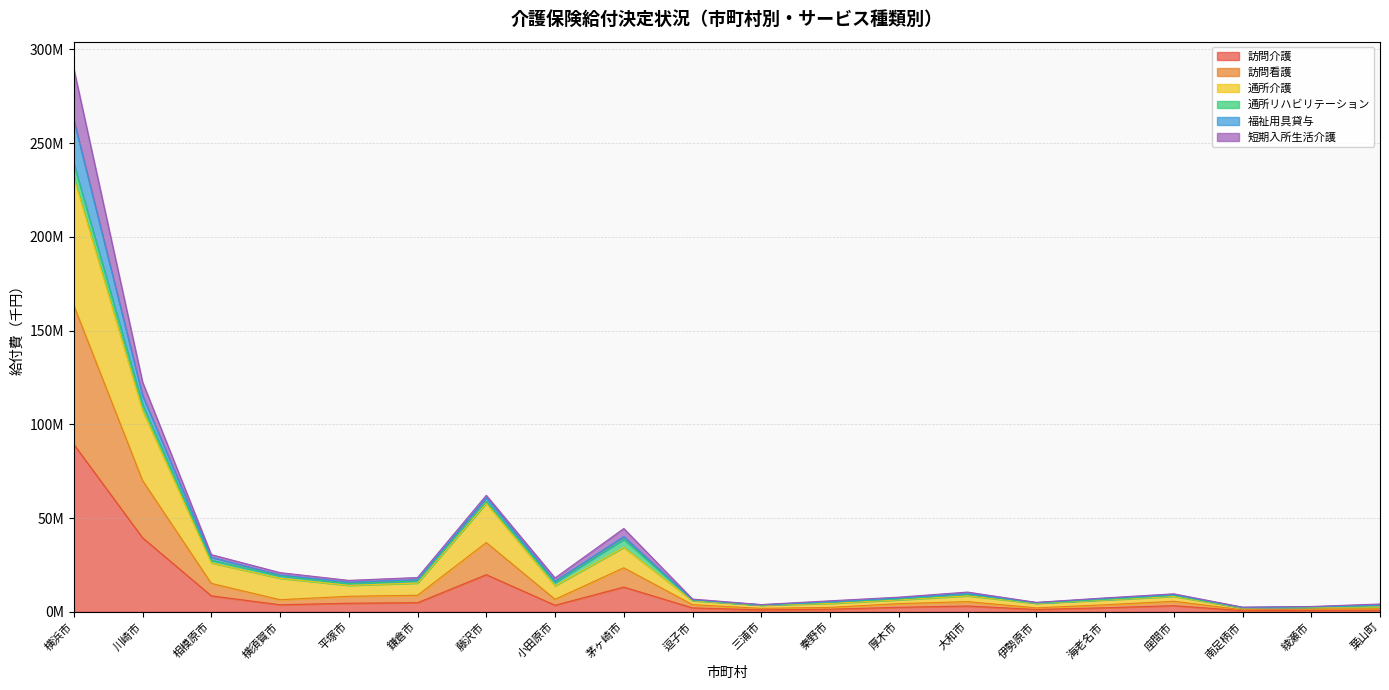

What are all the series names shown in the legend?

訪問介護, 訪問看護, 通所介護, 通所リハビリテーション, 福祉用具貸与, 短期入所生活介護